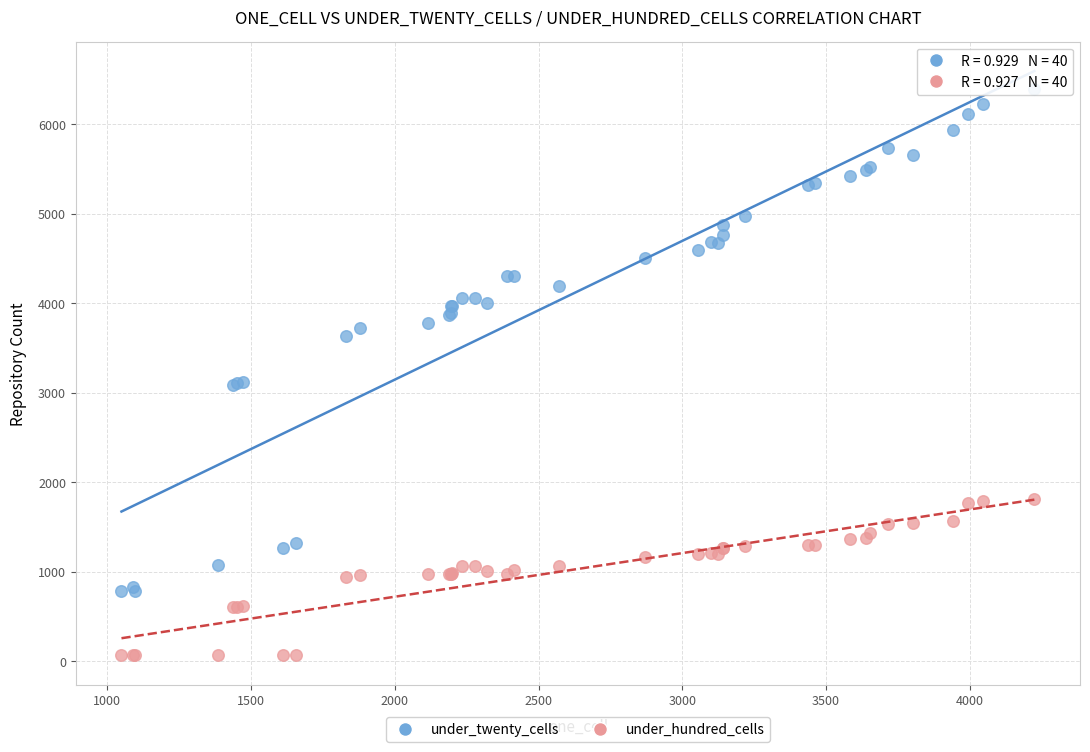

What are all the series names shown in the legend?

under_twenty_cells, under_hundred_cells